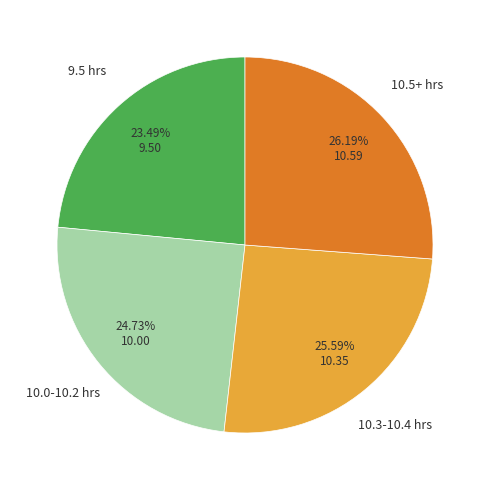

What is the ratio of the value at 10.3-10.4 hrs to the value at 10.0-10.2 hrs?

1.0